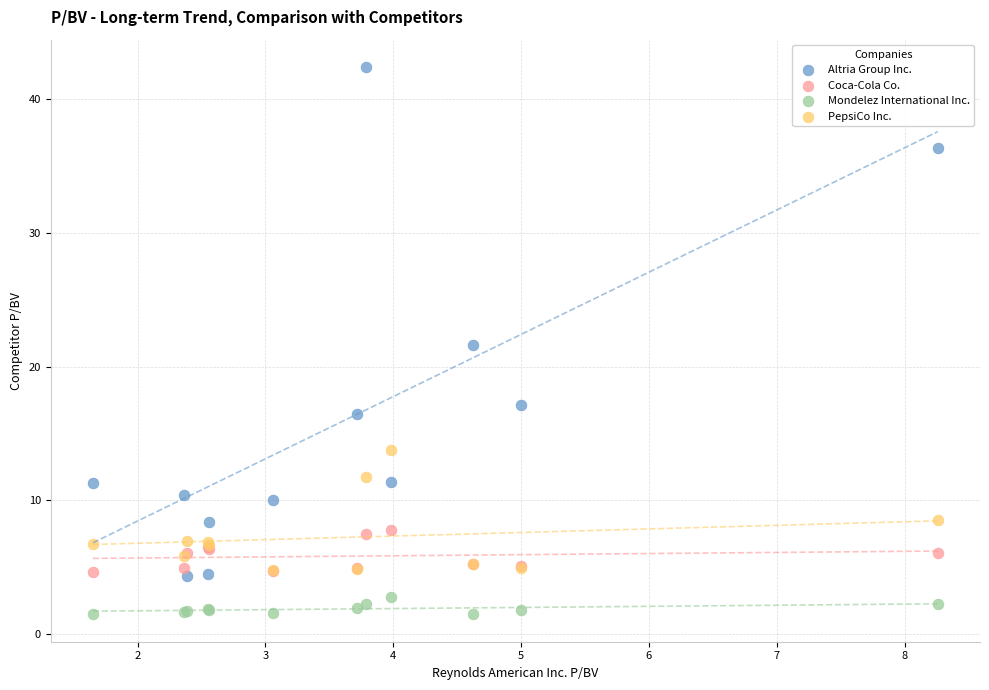

Across all series, what Y value is closest to 21?

21.6